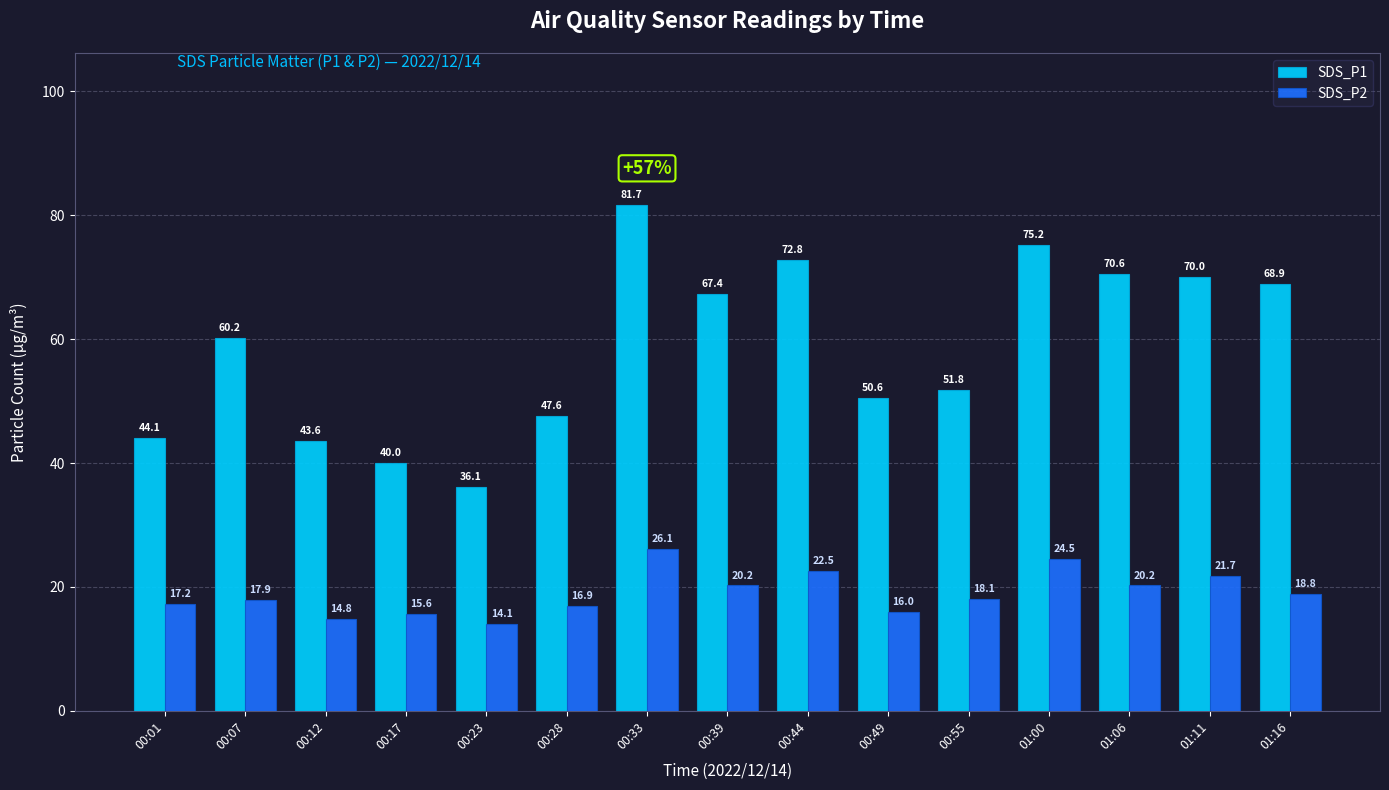

Between 00:28 and 01:16, which series saw the biggest shift?

SDS_P1